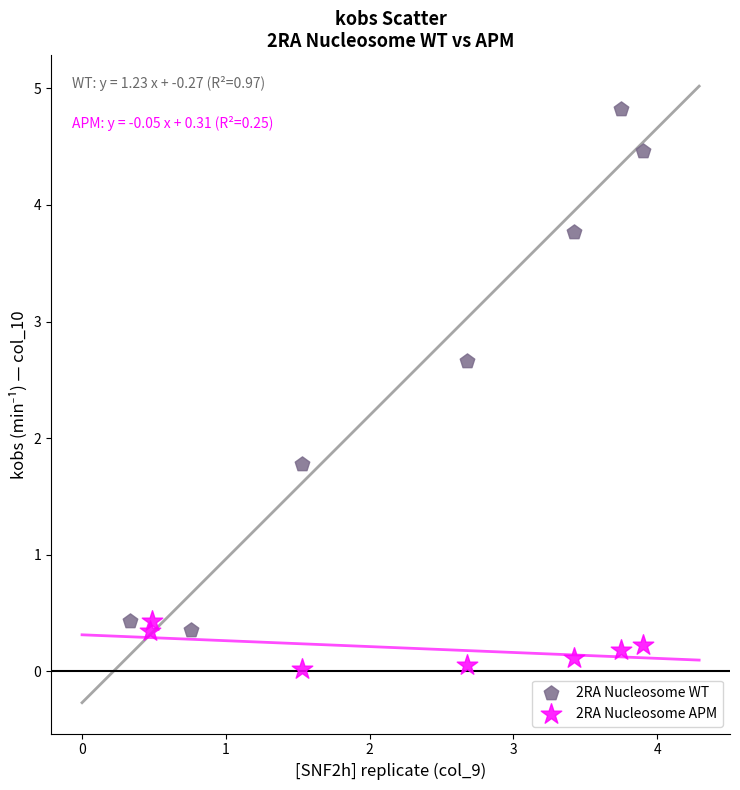

Which series has the largest Y range (max minus min)?

2RA Nucleosome WT